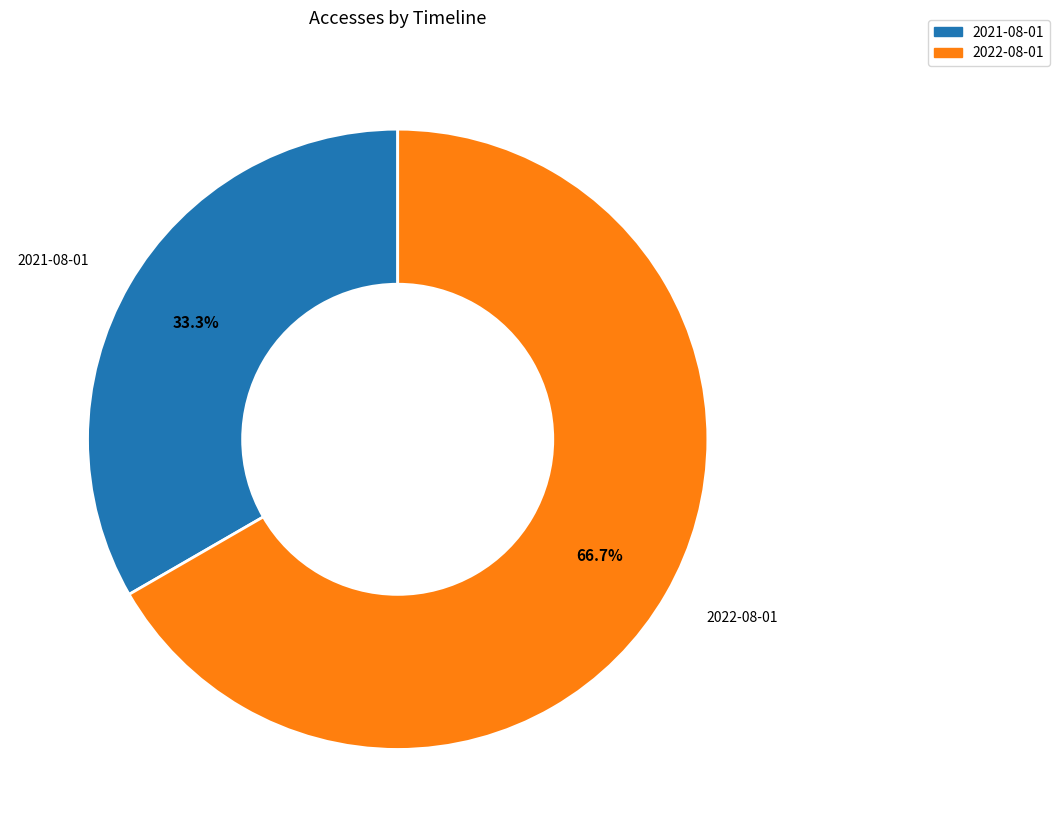

Which has a higher value, 2021-08-01 or 2022-08-01?

2022-08-01